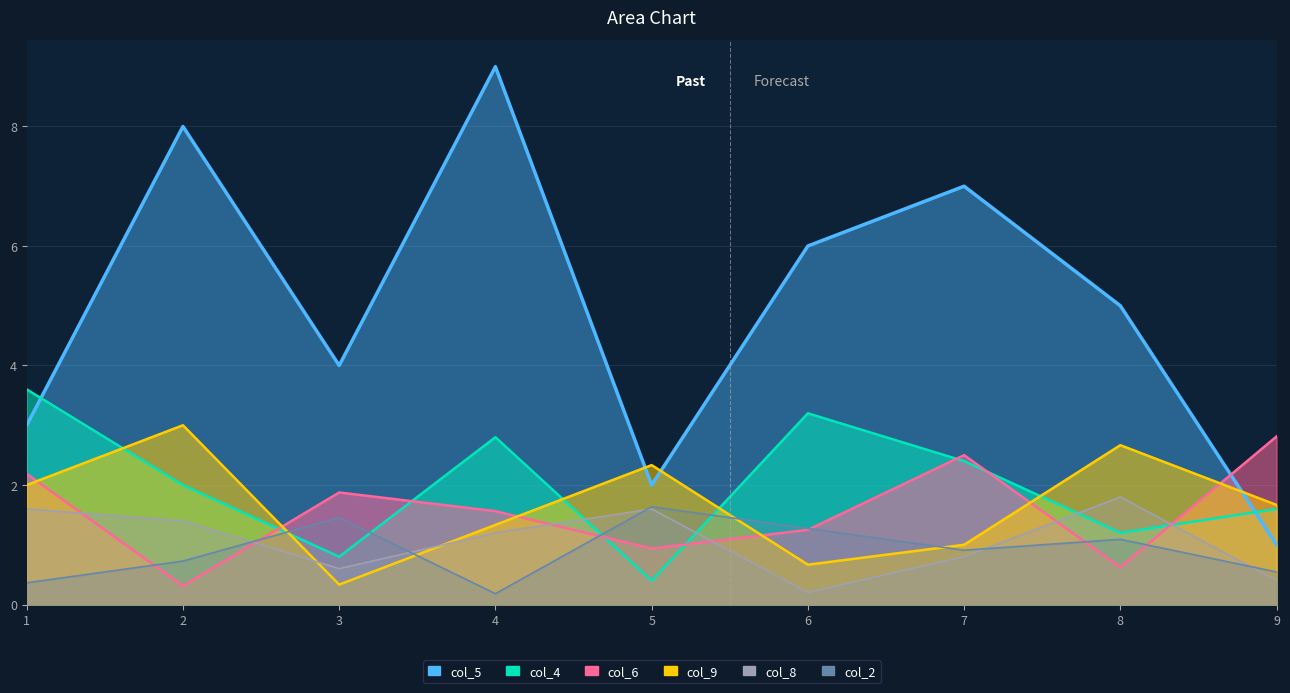

What is the sum of the col_8 values at 8 and 2?

3.2